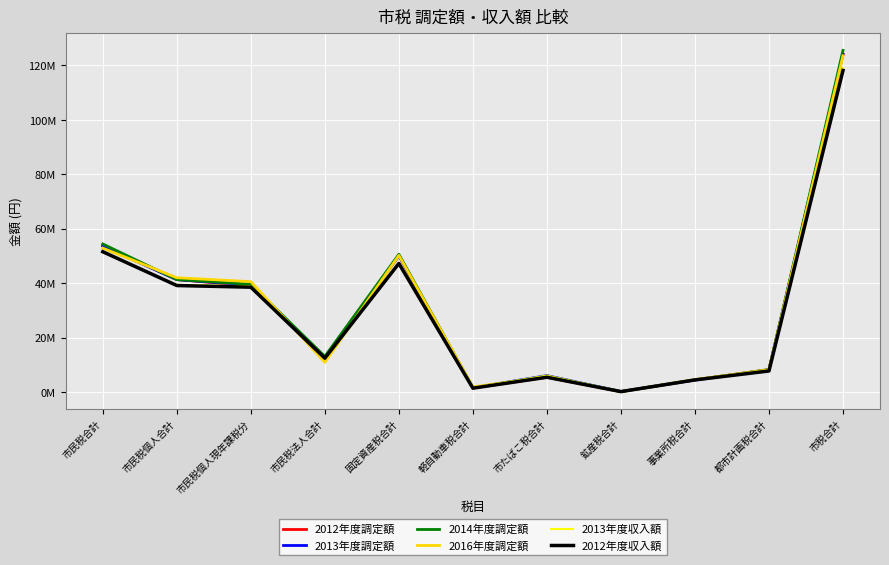

What is the approximate value of 2013年度収入額 at 都市計画税合計?

7760258